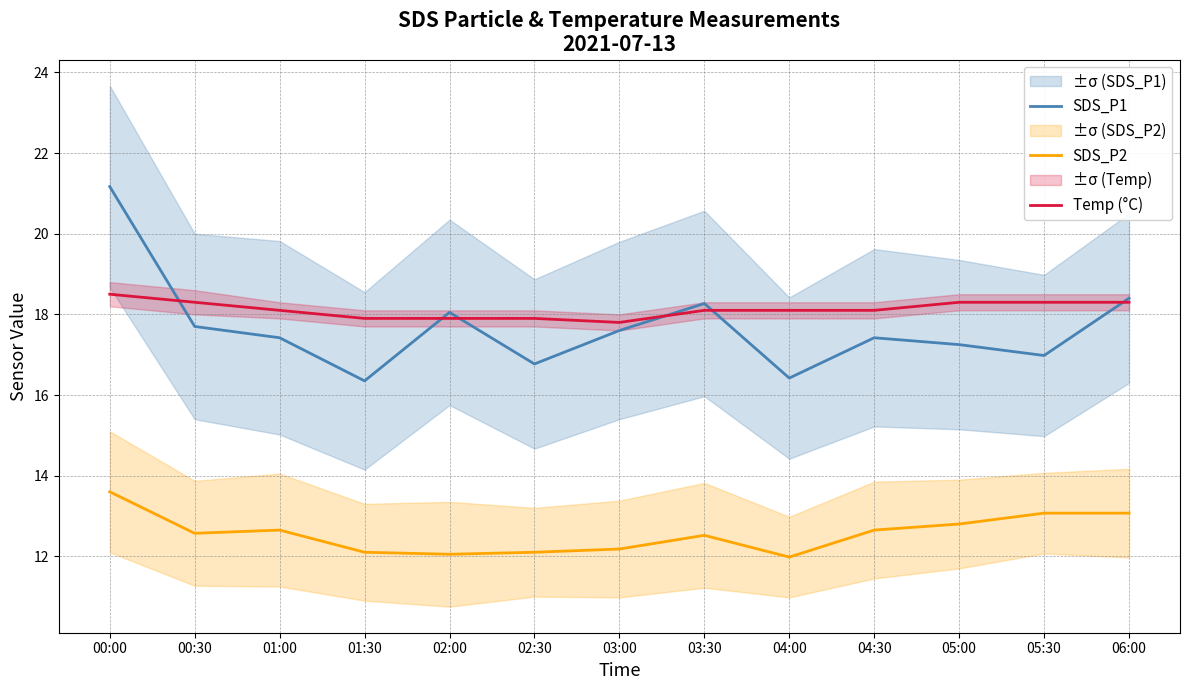

What are all the series names shown in the legend?

SDS_P1, SDS_P2, Temp (°C)